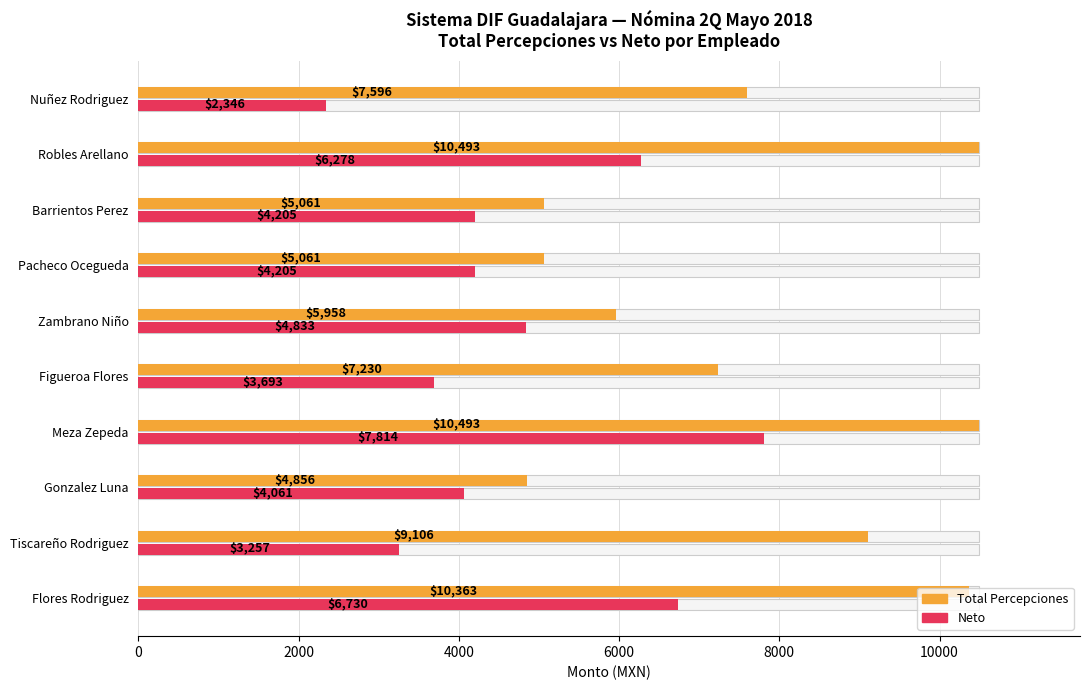

What is the maximum value for Neto?

7813.8